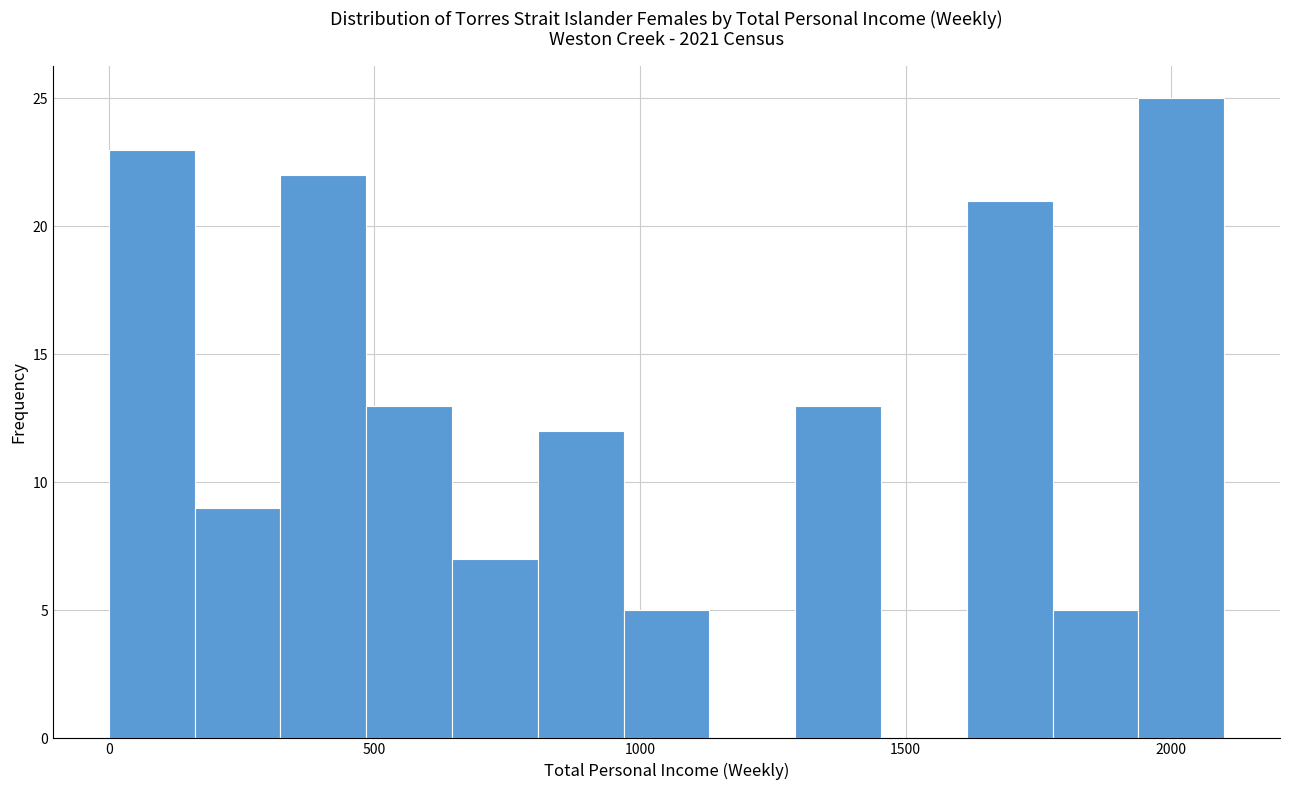

Read against the x-axis, roughly where is the centre of the tallest bar?

2000